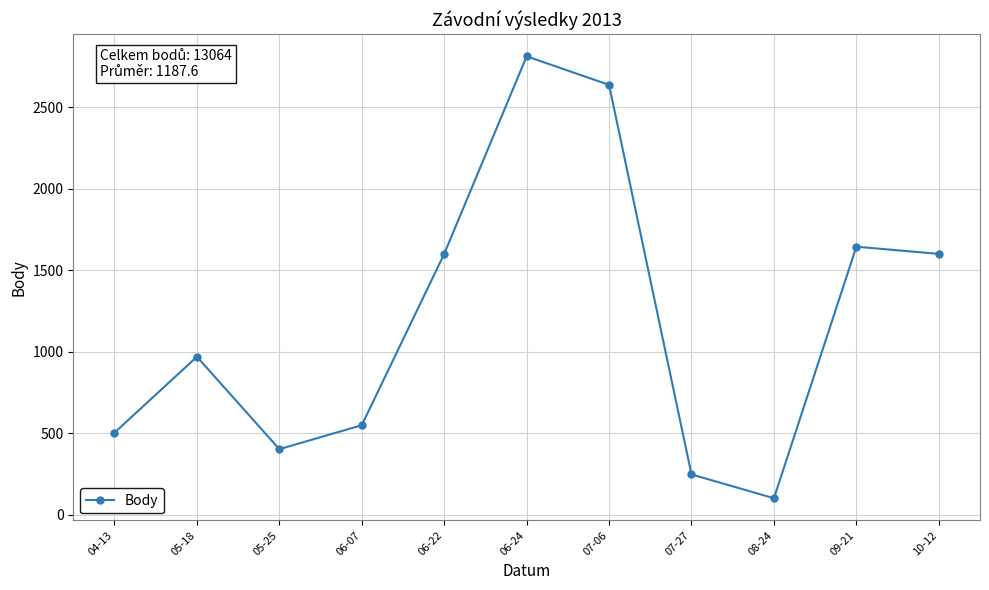

At which category does the data reach its first local peak?

05-18